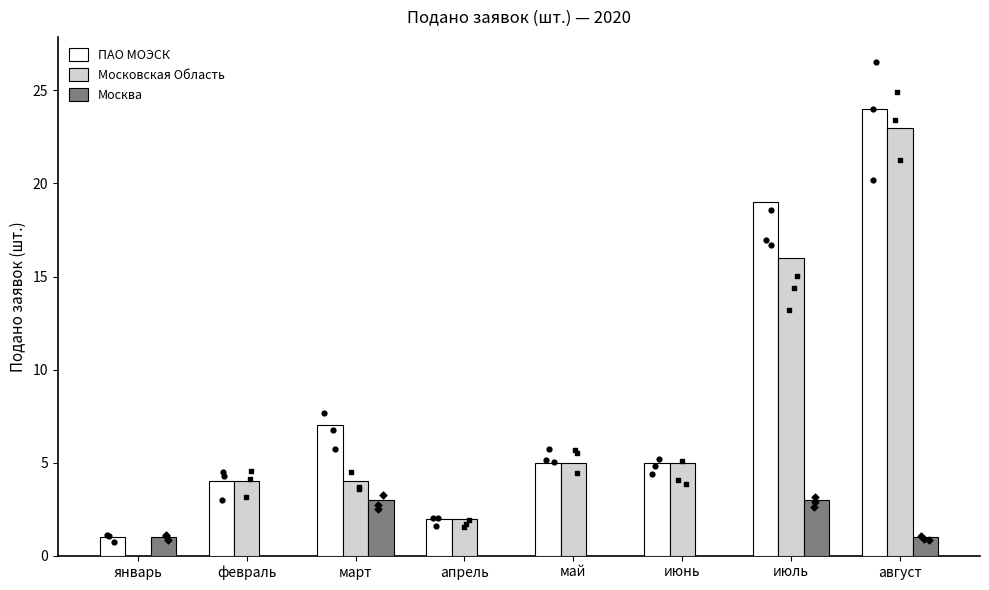

Is the value of Московская Область at май greater than the value of Москва at июнь?

Yes